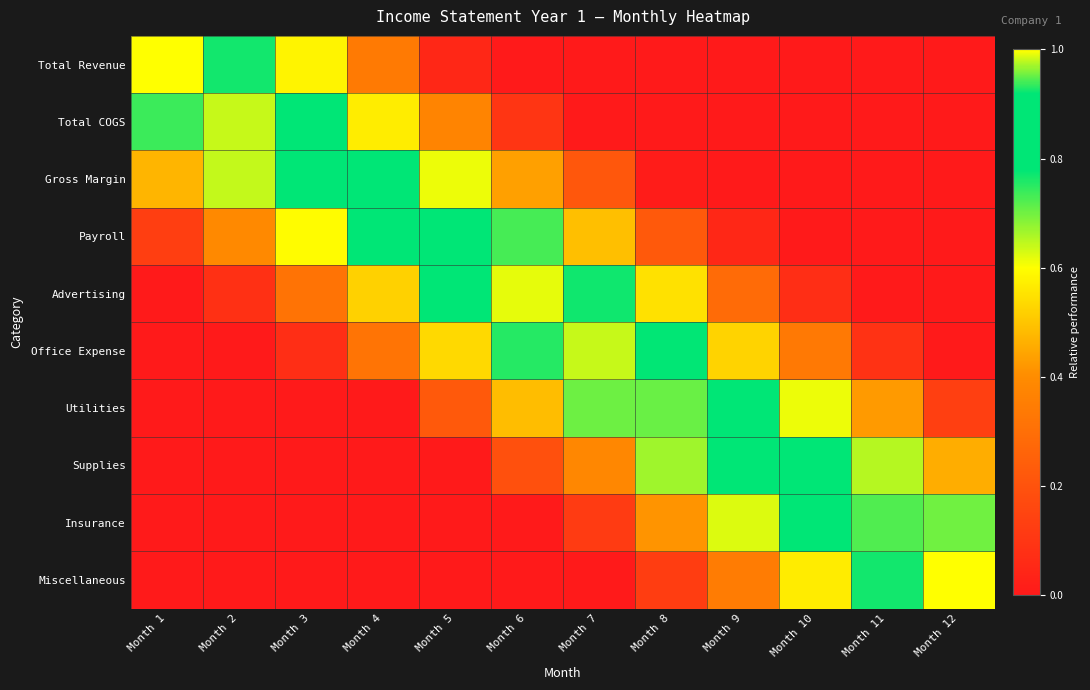

At how many categories does at least one series exceed 0?

12